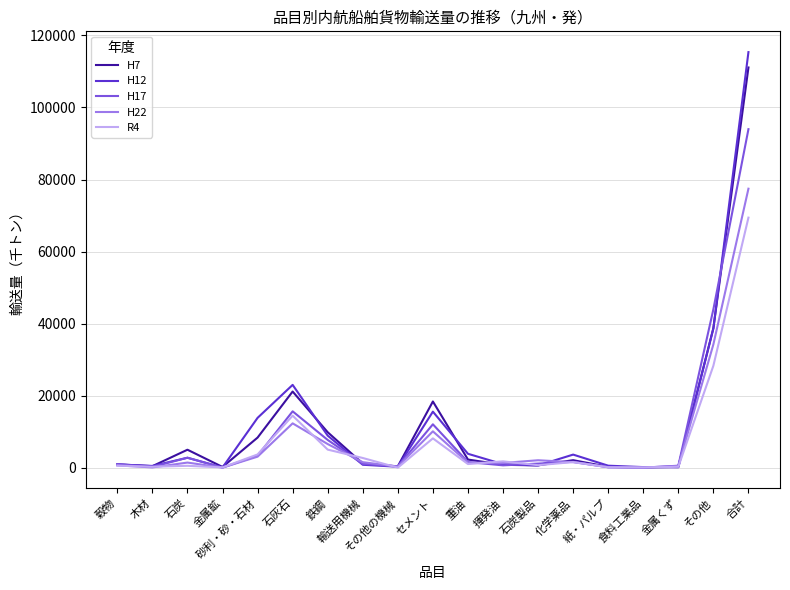

Is the value of H7 at 砂利・砂・石材 greater than the value of R4 at 合計?

No